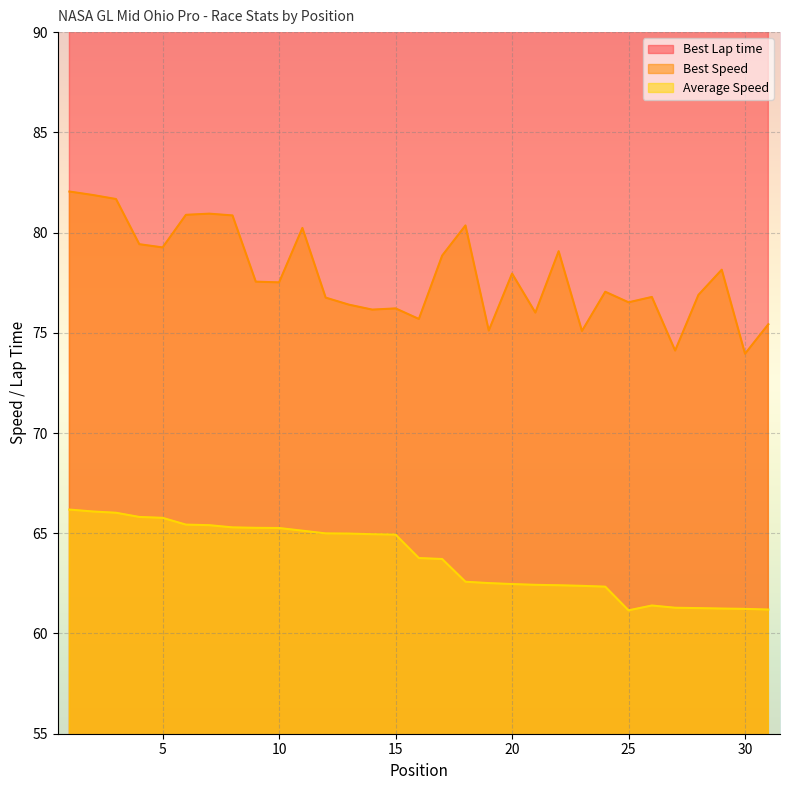

At which label does Average Speed first exceed 63?

1